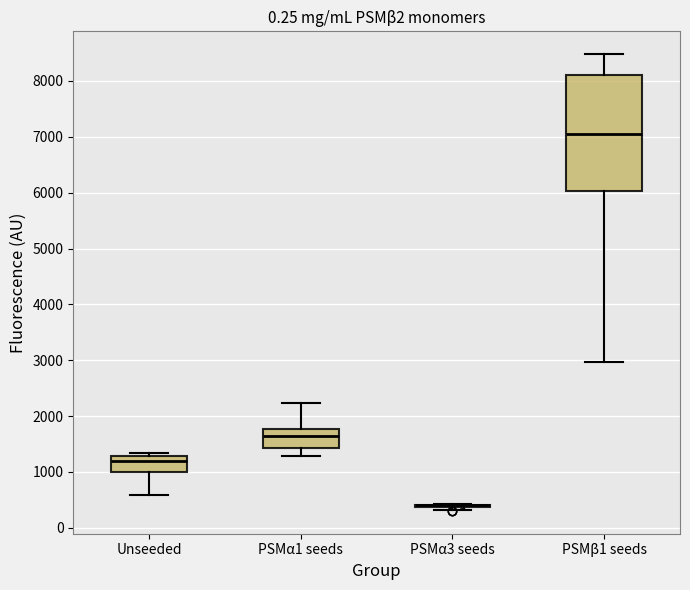

Reading left to right, read every box against the y-axis: the position of its median line, the range the box covers, and the ends of its whiskers. The values are not printed on the chart, so give them approximately, as read against the axis.

Unseeded: median 1200, box 1000 to 1300, whiskers 600 to 1300 (just above the box's upper edge)
PSMα1 seeds: median 1700, box 1400 to 1800, whiskers 1300 to 2200
PSMα3 seeds: box collapsed to a line at 400, whiskers 300 to 400
PSMβ1 seeds: median 7000, box 6000 to 8100, whiskers 3000 to 8500